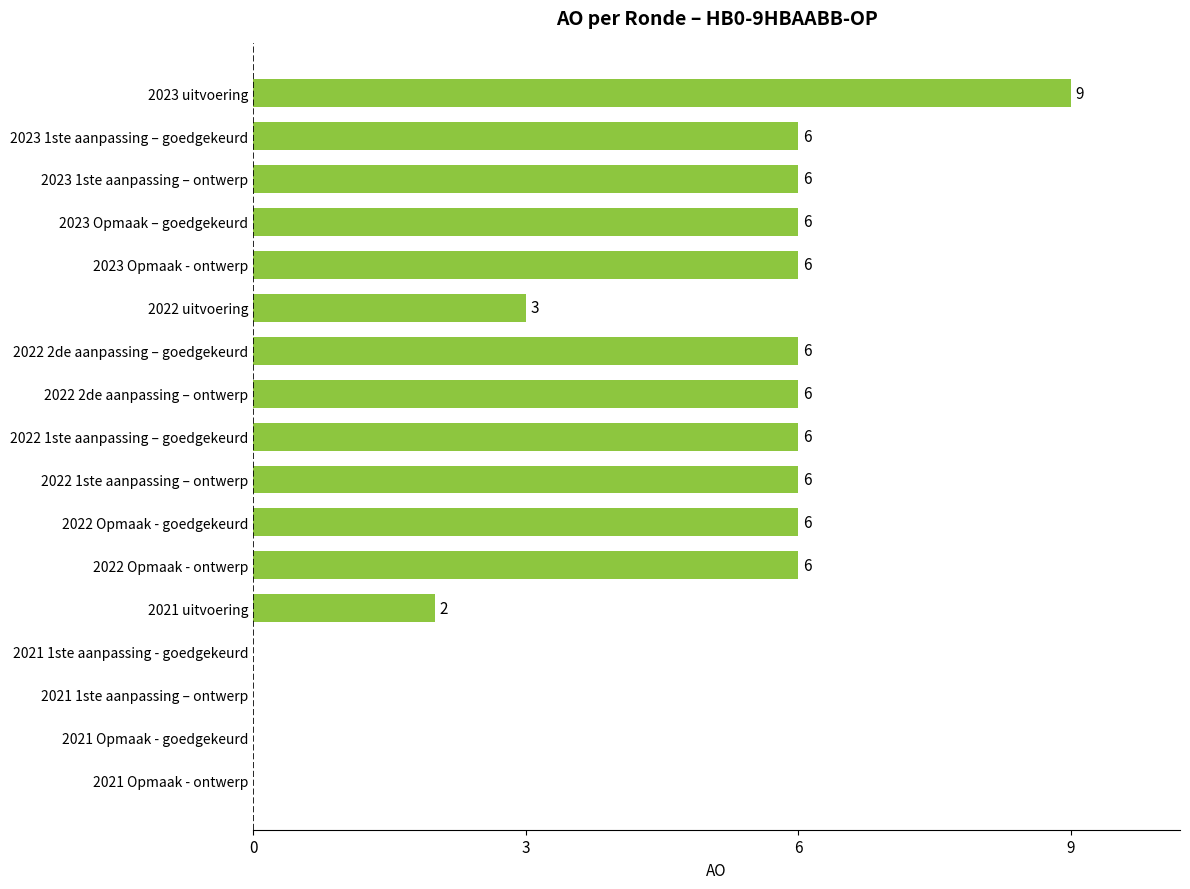

Which label corresponds to the largest value in the chart?

2023 uitvoering